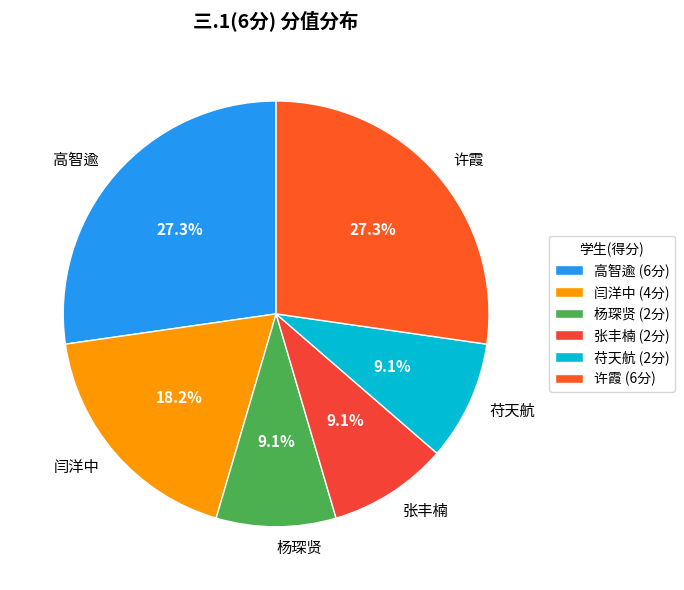

What percentage is NOT represented by 张丰楠?

90.9%